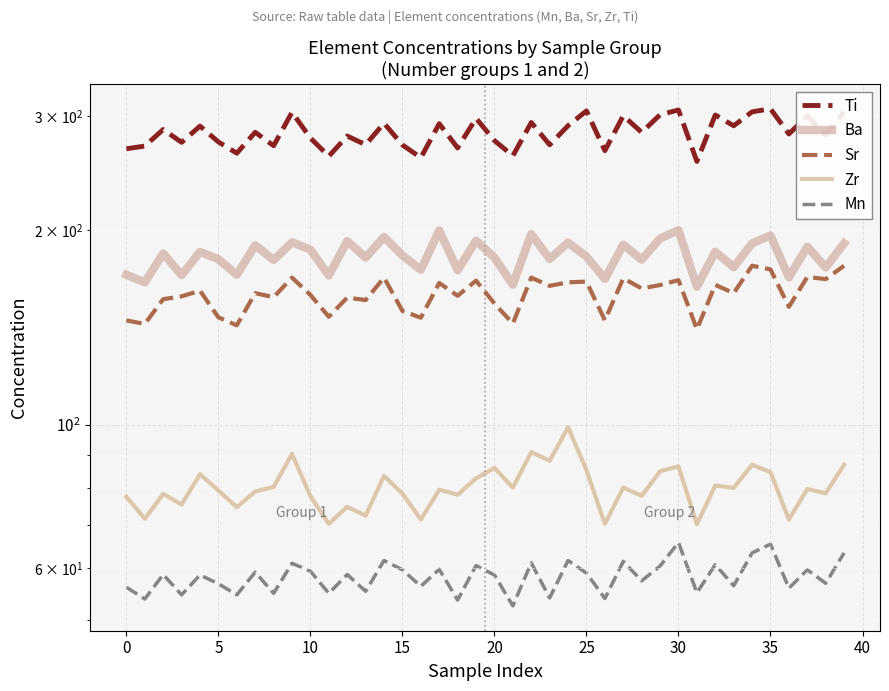

At how many categories does at least one series exceed 132?

40